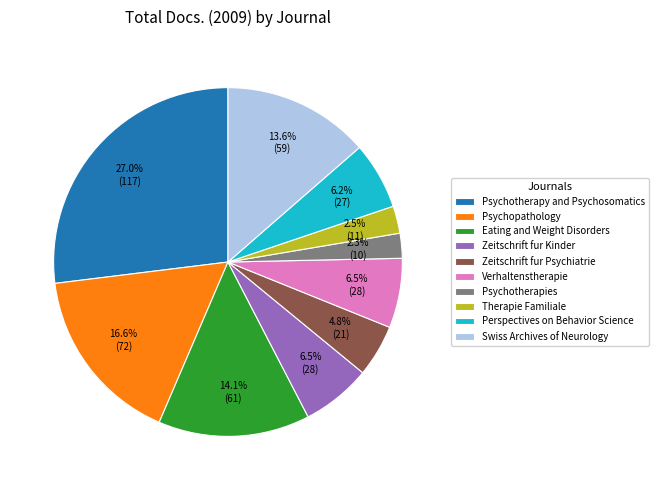

Does any single category account for the majority?

No